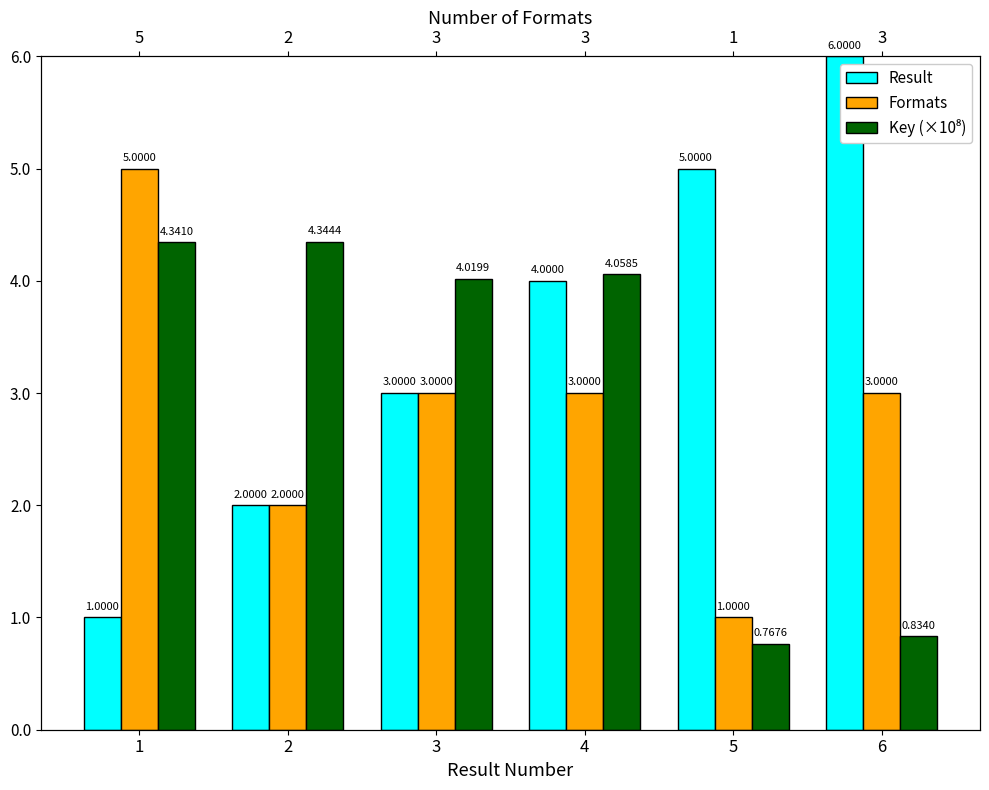

Reading left to right, list all the values displayed in this chart.

Result: 1.0	2.0	3.0	4.0	5.0	6.0
Formats: 5.0	2.0	3.0	3.0	1.0	3.0
Key (×10⁸): 4.3	4.3	4.0	4.1	0.8	0.8